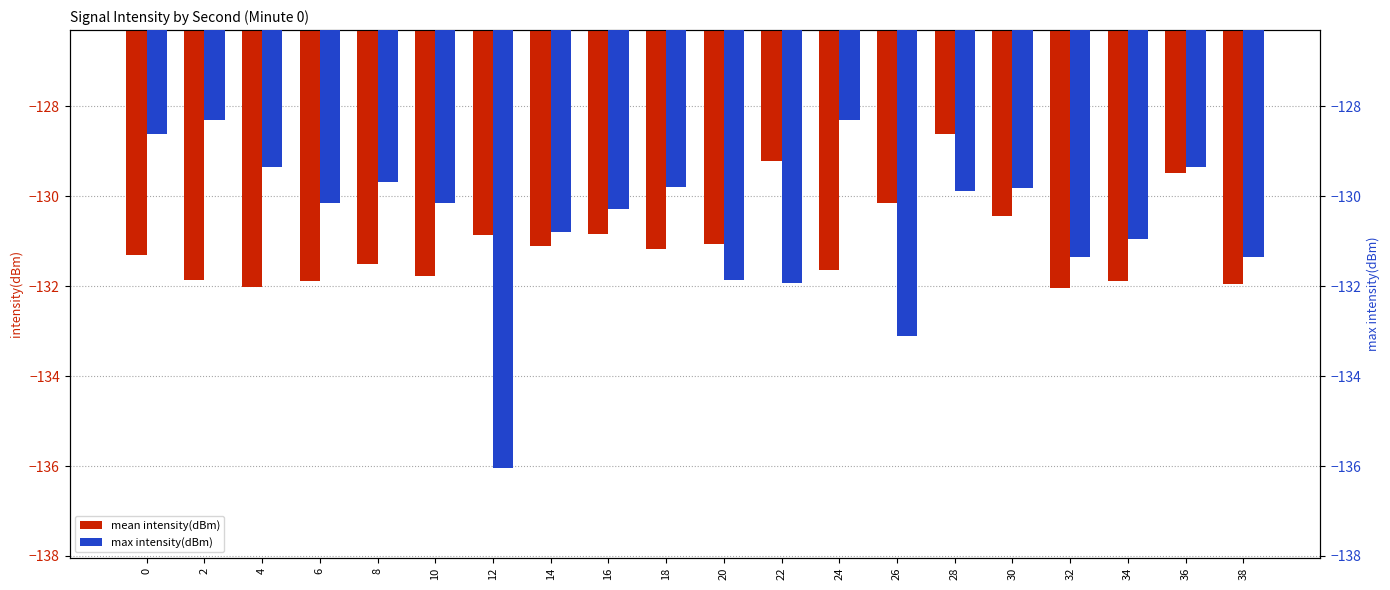

Are the bars grouped side by side (vs. stacked)?

Yes